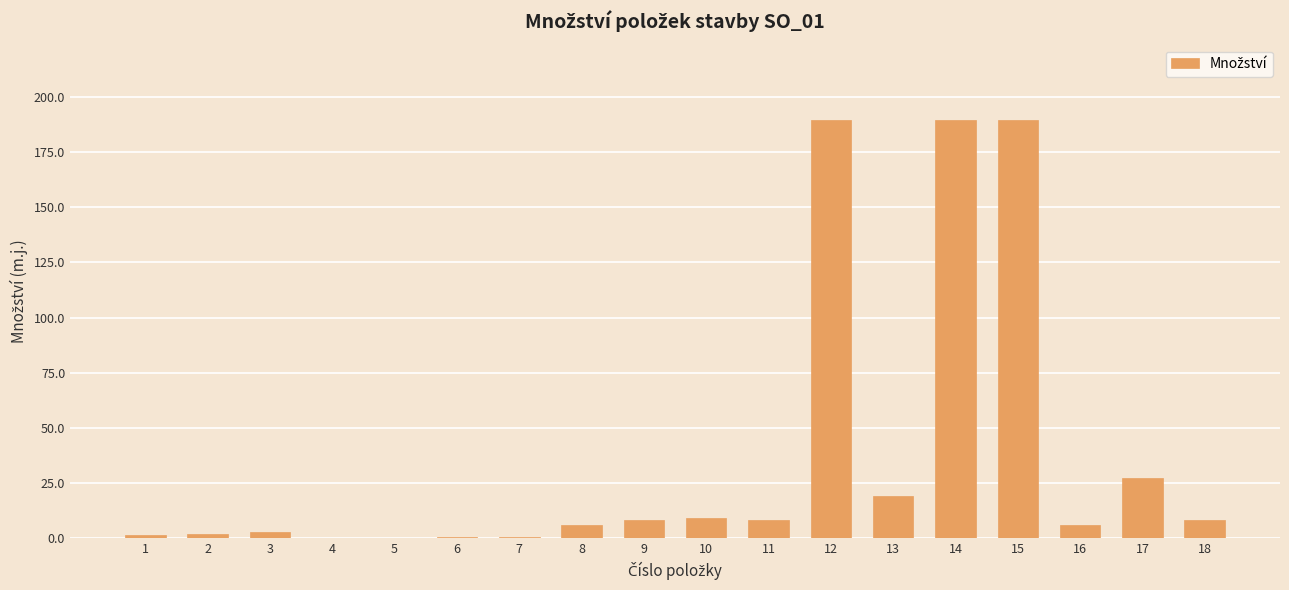

What is the sum of all values?

669.2